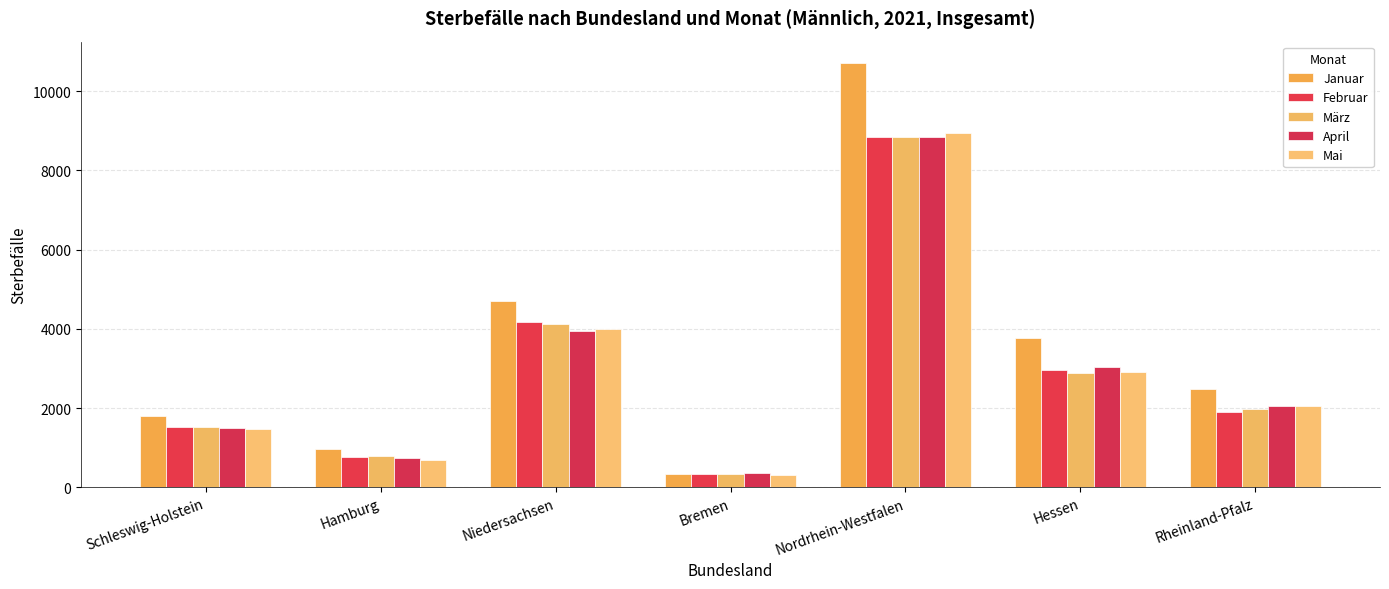

Between Niedersachsen and Nordrhein-Westfalen, which series saw the biggest shift?

Januar